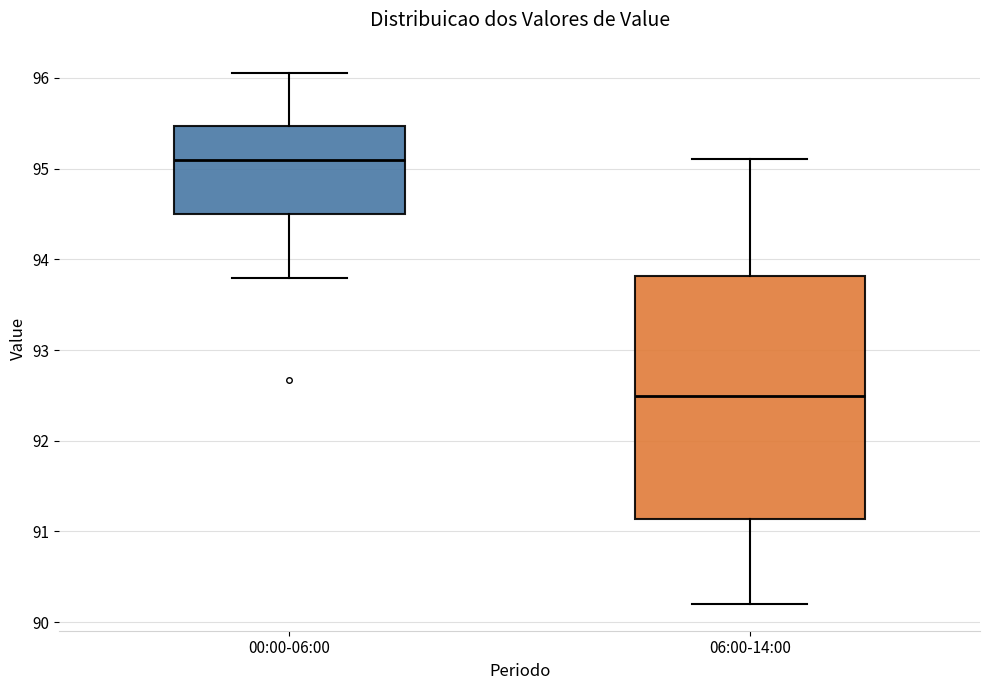

Which box has the highest median line?

00:00-06:00